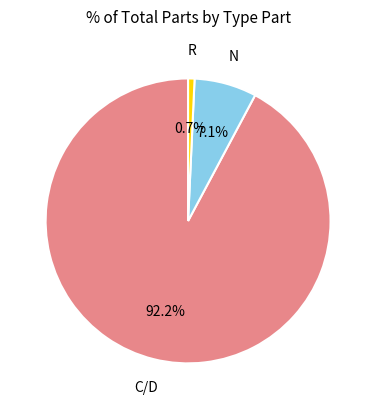

Does any single category account for the majority?

Yes